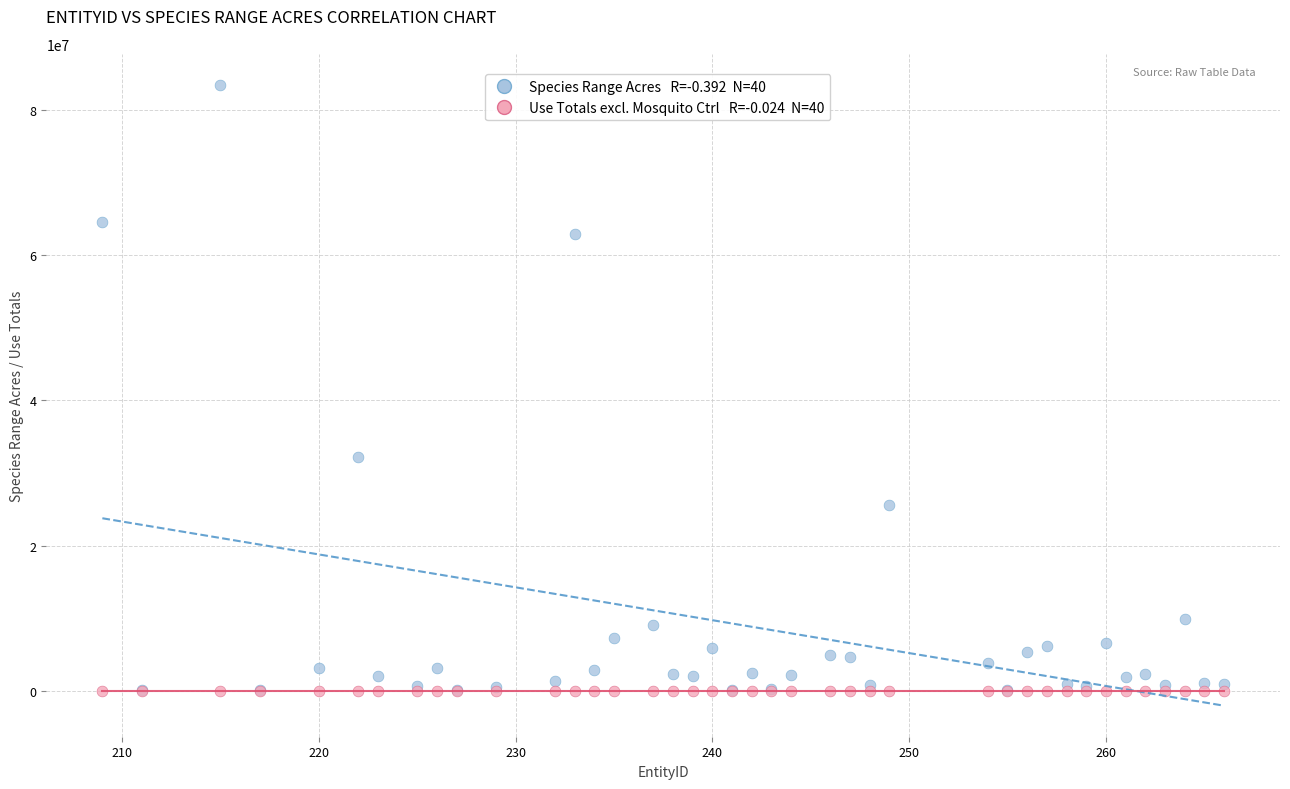

Across all series, what Y value is closest to 41714026?

32159055.2